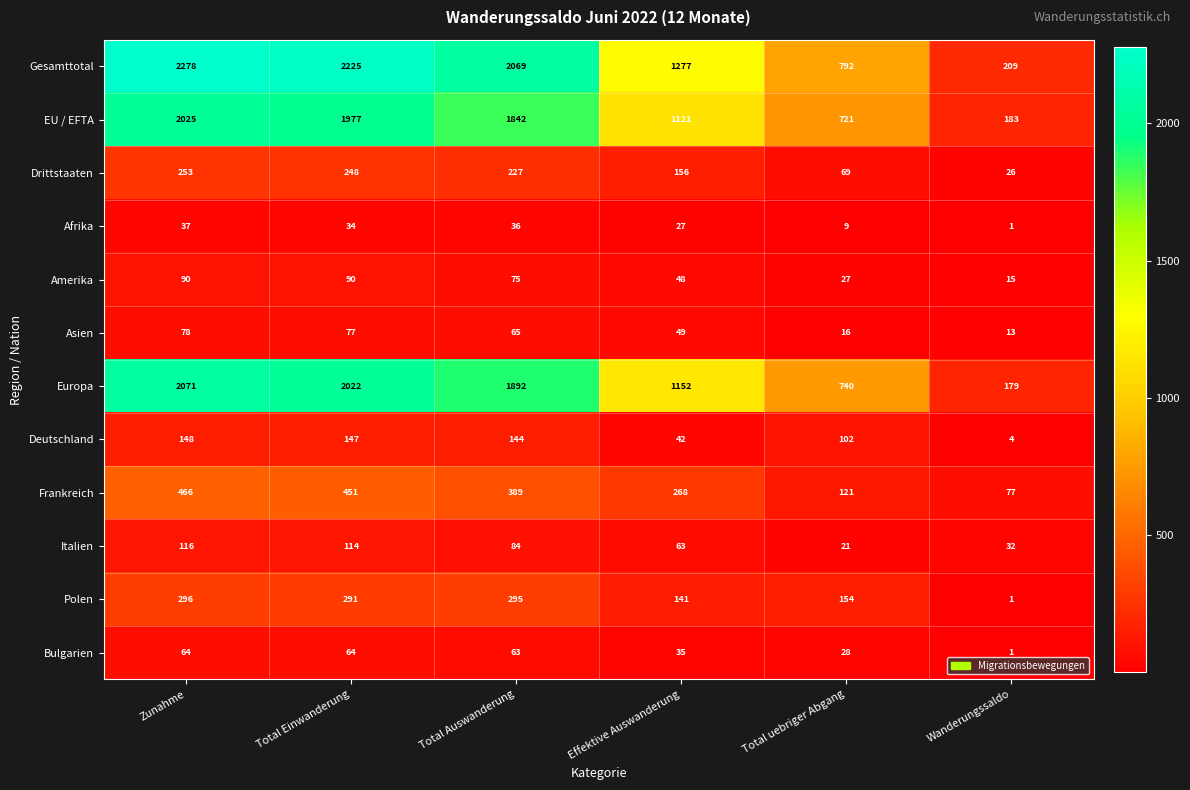

Rank the series by their maximum value, from highest to lowest.

Gesamttotal, Europa, EU / EFTA, Frankreich, Polen, Drittstaaten, Deutschland, Italien, Amerika, Asien, Bulgarien, Afrika